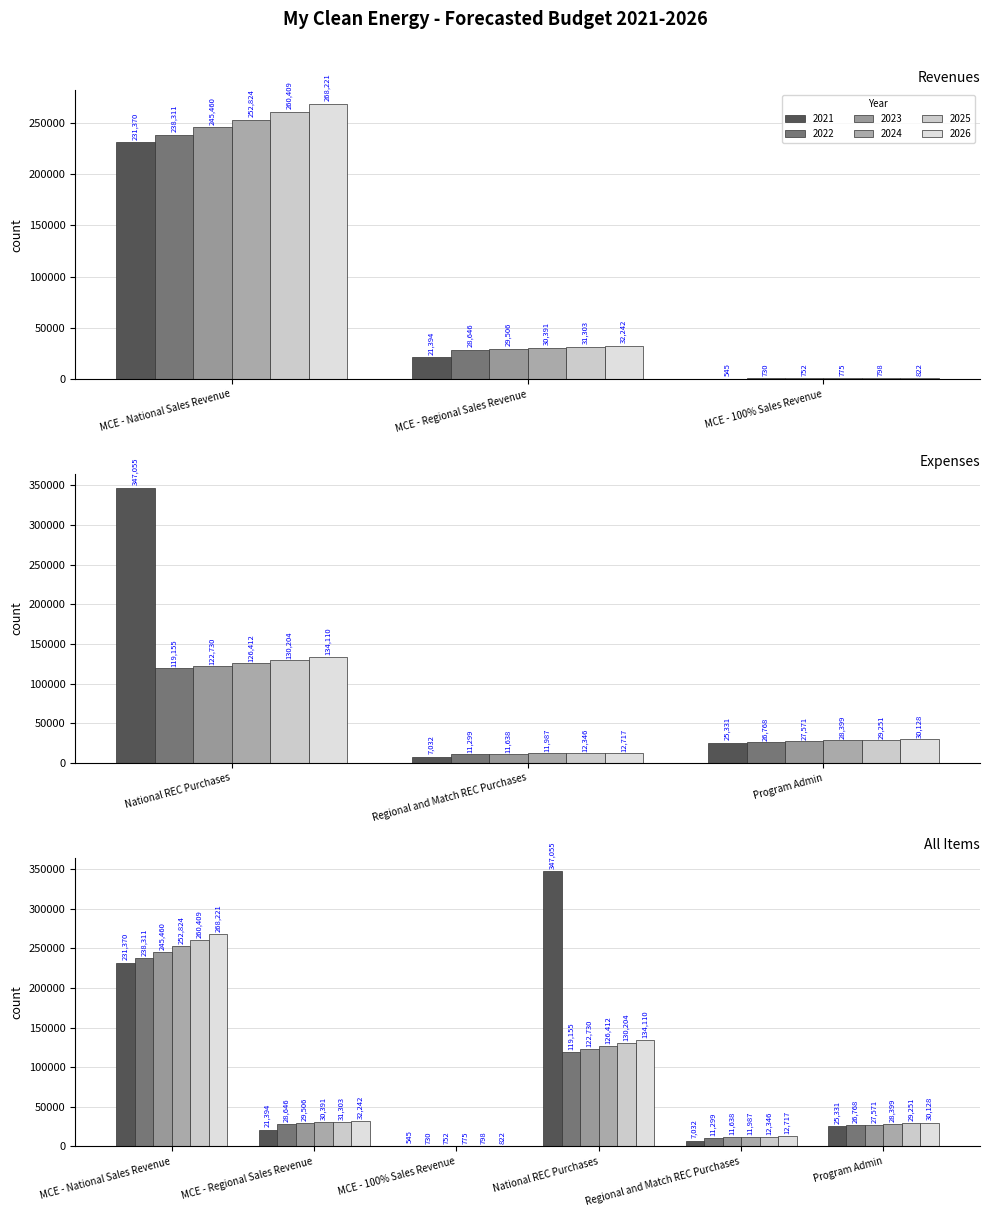

What is the label of the 4th bar from the right?

MCE - 100% Sales Revenue